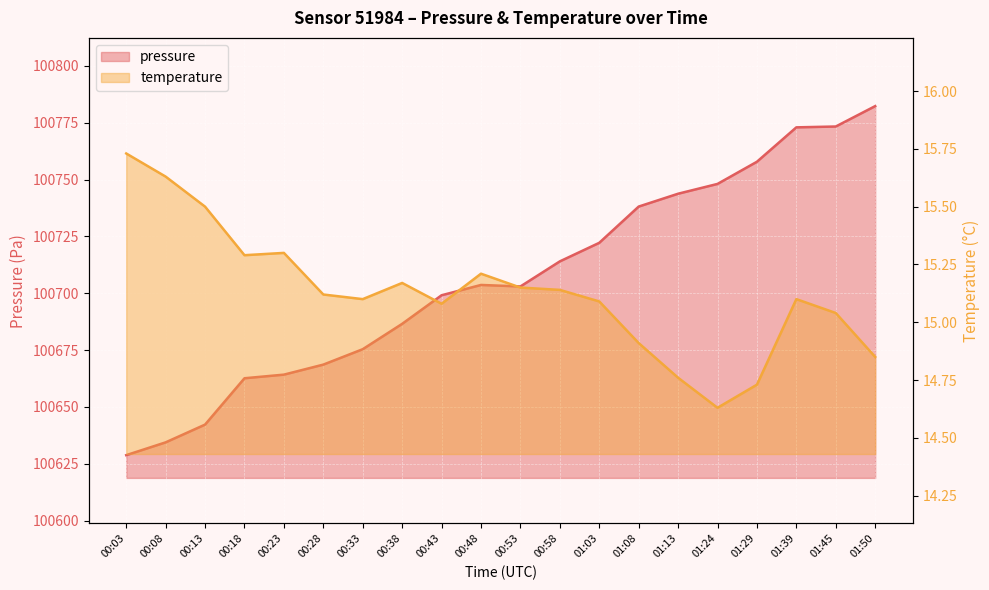

What is the sum of all temperature values?

302.5